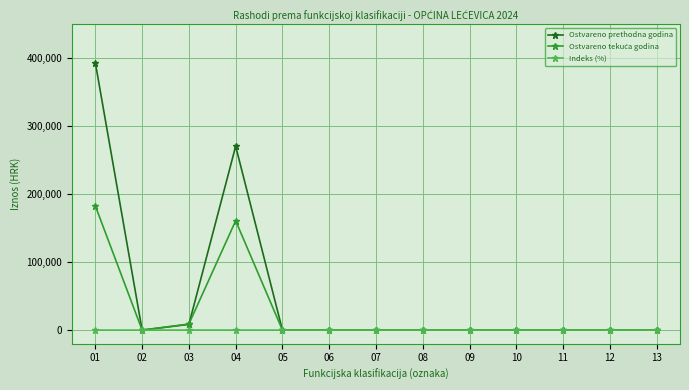

What is the value of the Ostvareno prethodna godina point at the 1st from the left?

393583.5